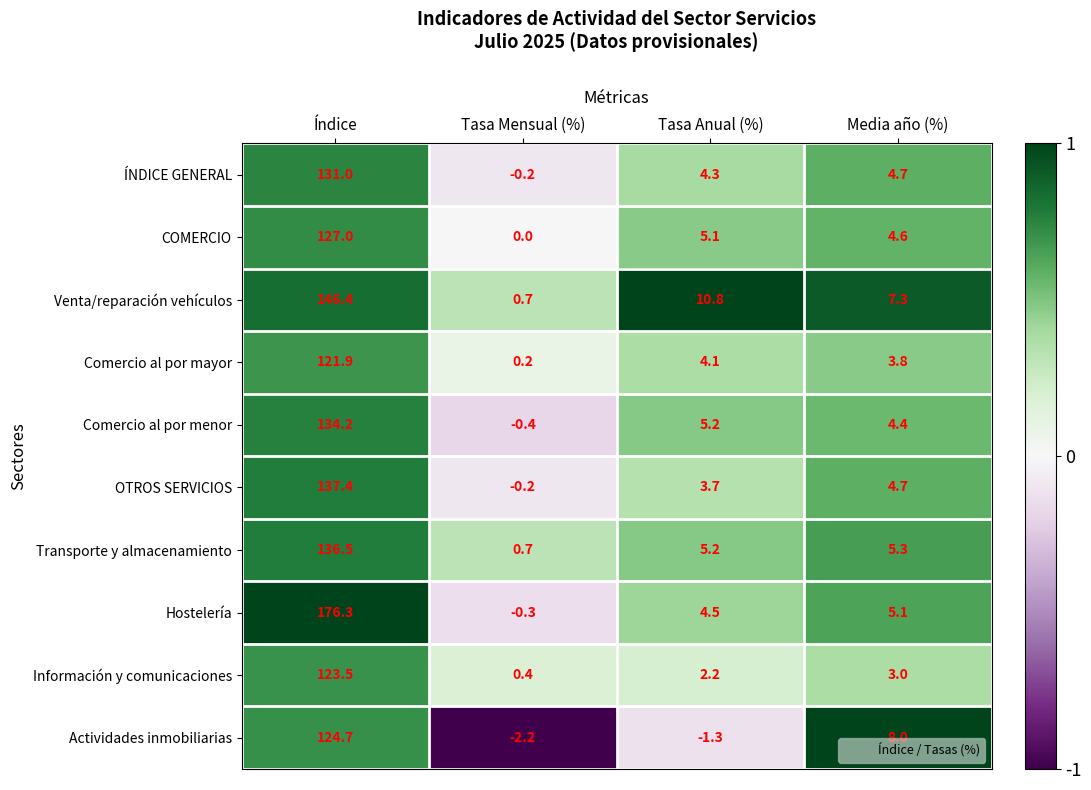

What is the spread (max minus min) of values at Índice?

54.4